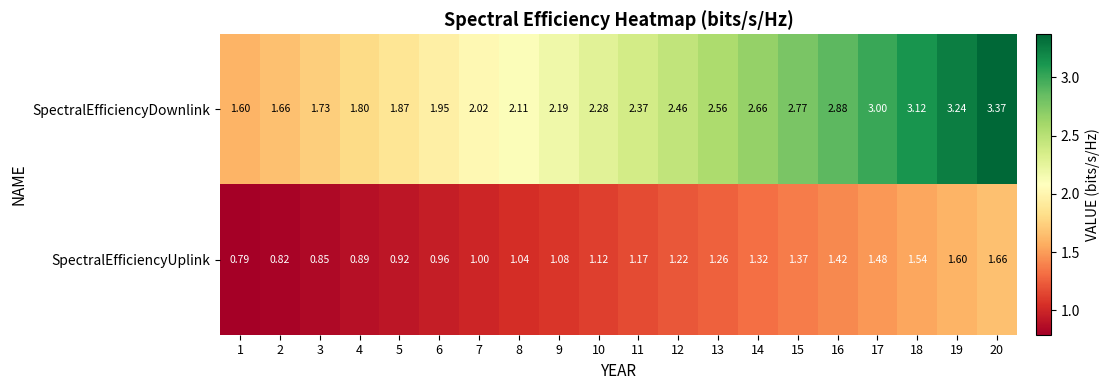

Is the value of SpectralEfficiencyUplink at 8 greater than the value of SpectralEfficiencyDownlink at 16?

No